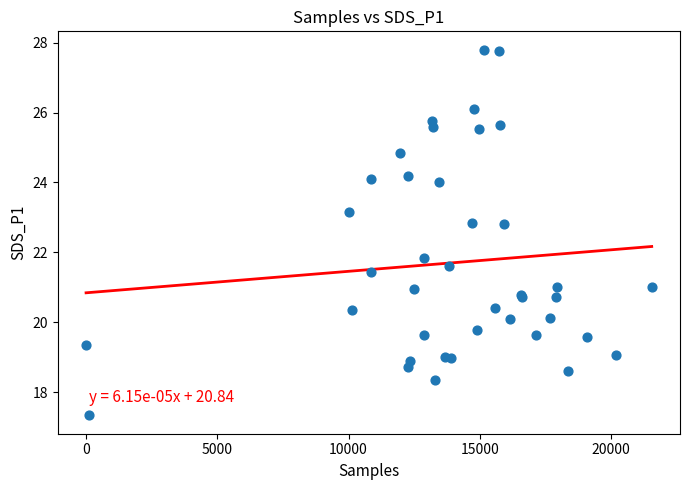

What Y value in the scatter plot is closest to 22?

21.9